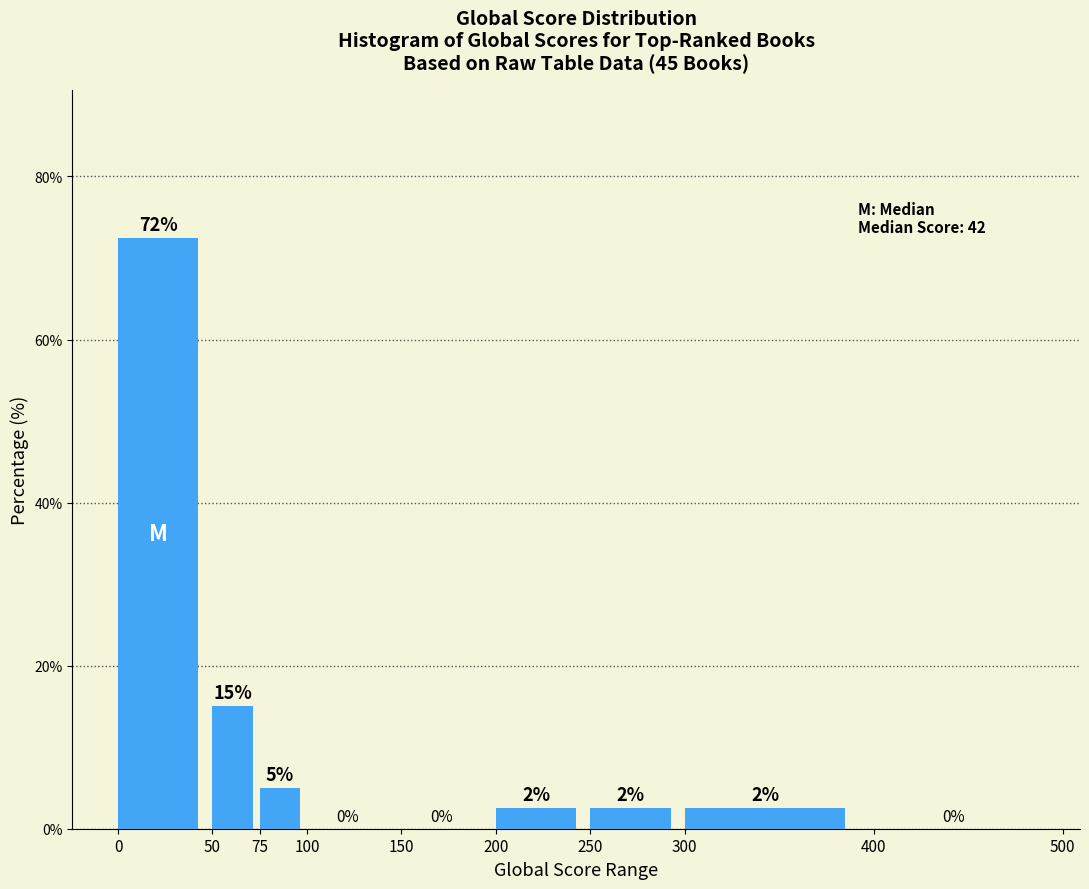

Over which range of the x-axis is the bar tallest?

0 to 50